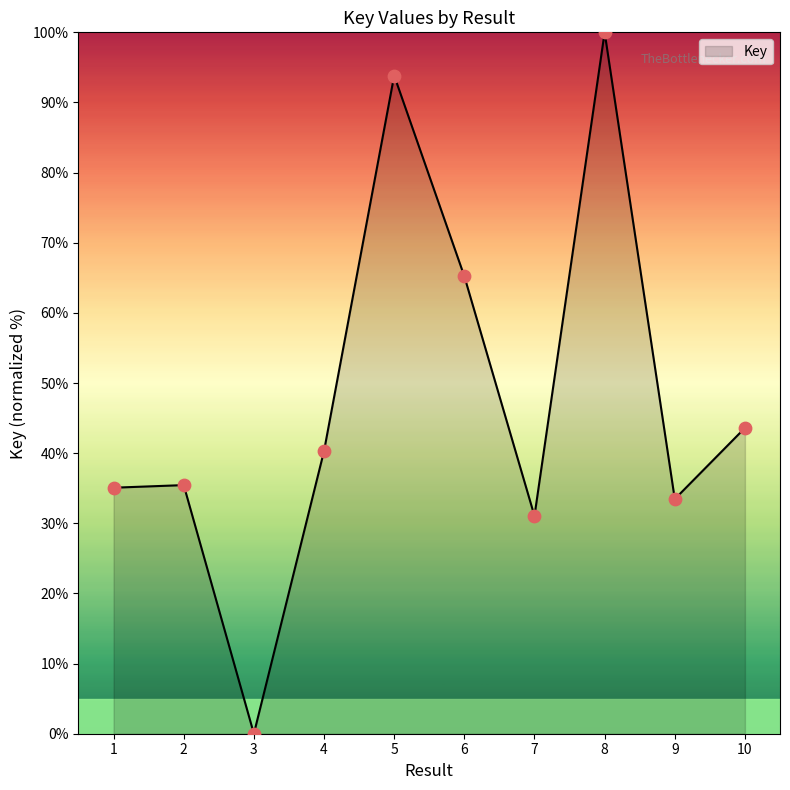

Approximately how many times larger is the value at 4 compared to 2?

1.1